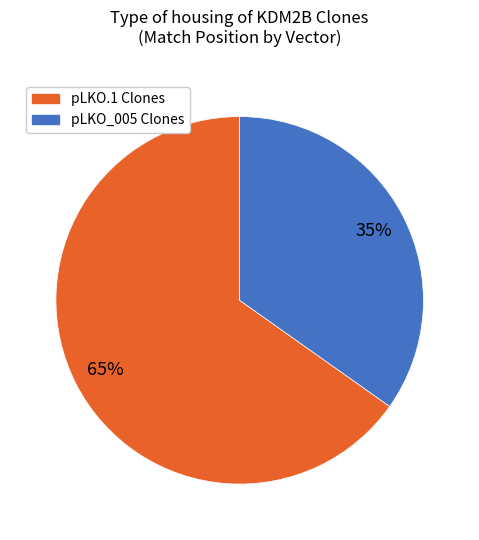

To the nearest percent, what is the difference between the largest and smallest slice percentages?

30%